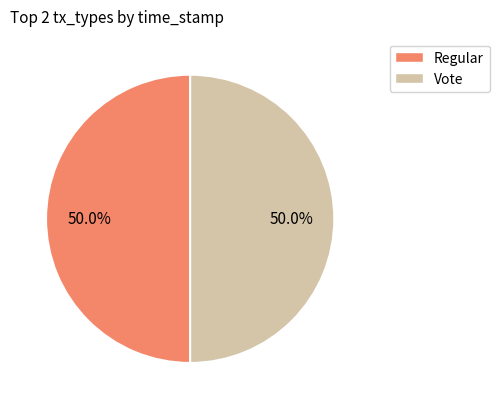

What is the ratio of the value at Regular to the value at Vote?

1.0